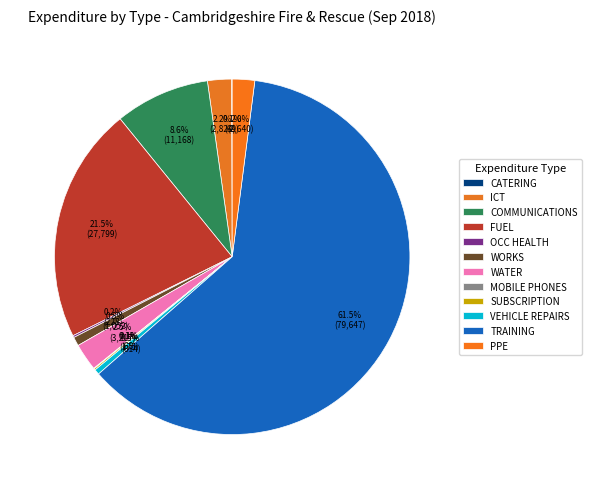

Does any single category account for the majority?

Yes